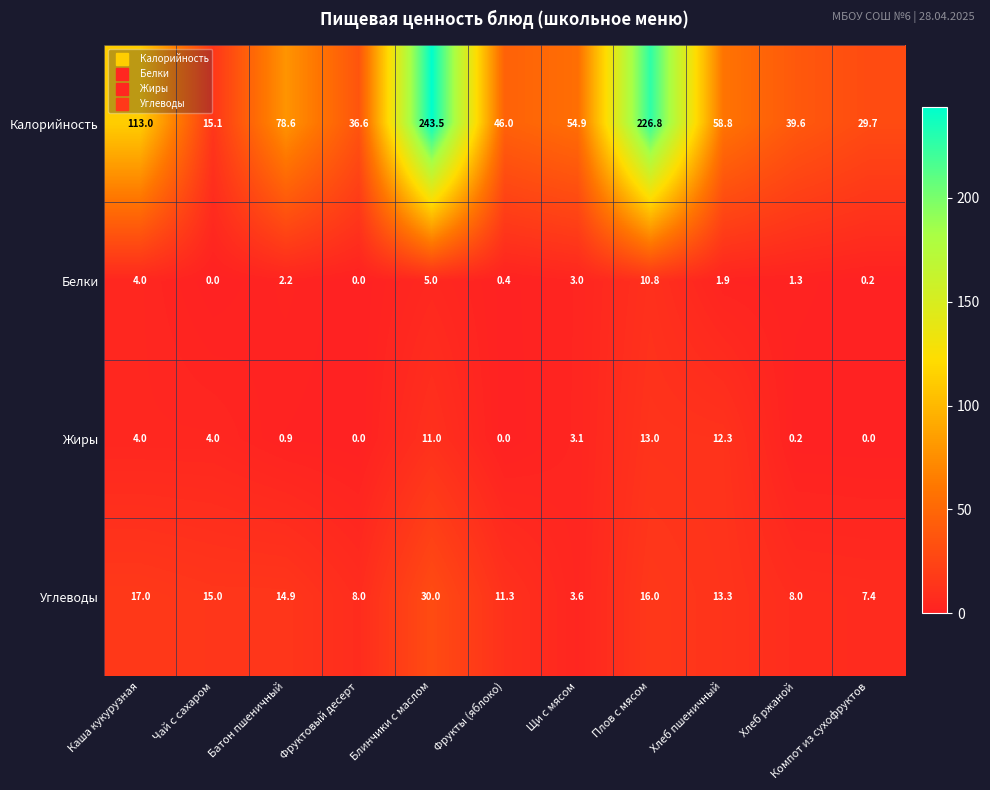

What is the difference between the second highest and second lowest values in the Белки series?

5.0